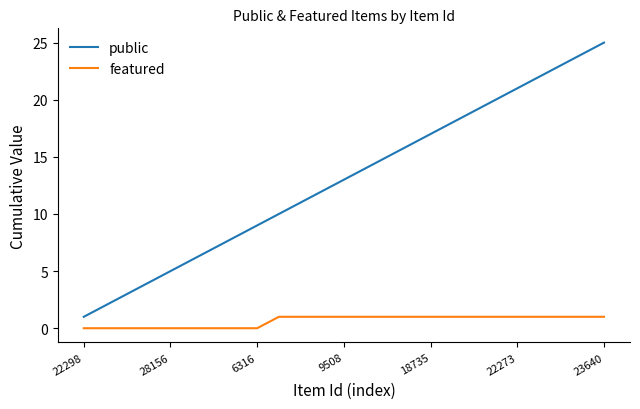

What is the sum of all public values?

325